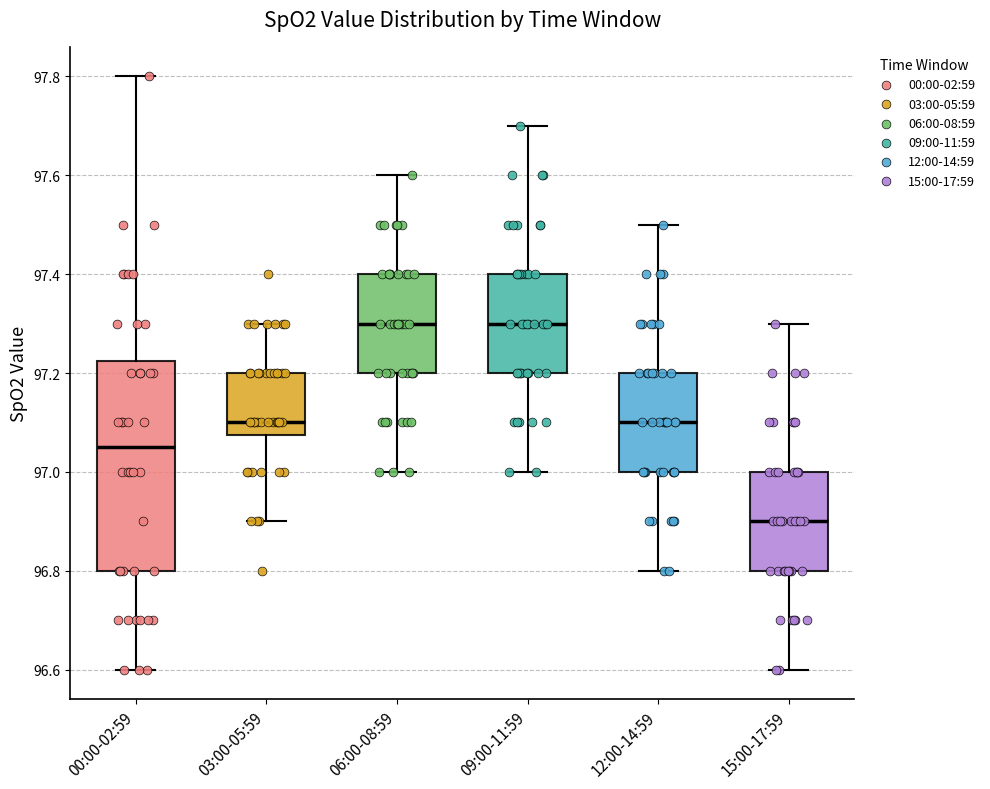

Reading left to right, read every box against the y-axis: the position of its median line, the range the box covers, and the ends of its whiskers. The values are not printed on the chart, so give them approximately, as read against the axis.

00:00-02:59: median 97.06, box 96.80 to 97.22, whiskers 96.60 to 97.80
03:00-05:59: median 97.10, box 97.08 to 97.20, whiskers 96.90 to 97.30
06:00-08:59: median 97.30, box 97.20 to 97.40, whiskers 97.00 to 97.60
09:00-11:59: median 97.30, box 97.20 to 97.40, whiskers 97.00 to 97.70
12:00-14:59: median 97.10, box 97.00 to 97.20, whiskers 96.80 to 97.50
15:00-17:59: median 96.90, box 96.80 to 97.00, whiskers 96.60 to 97.30